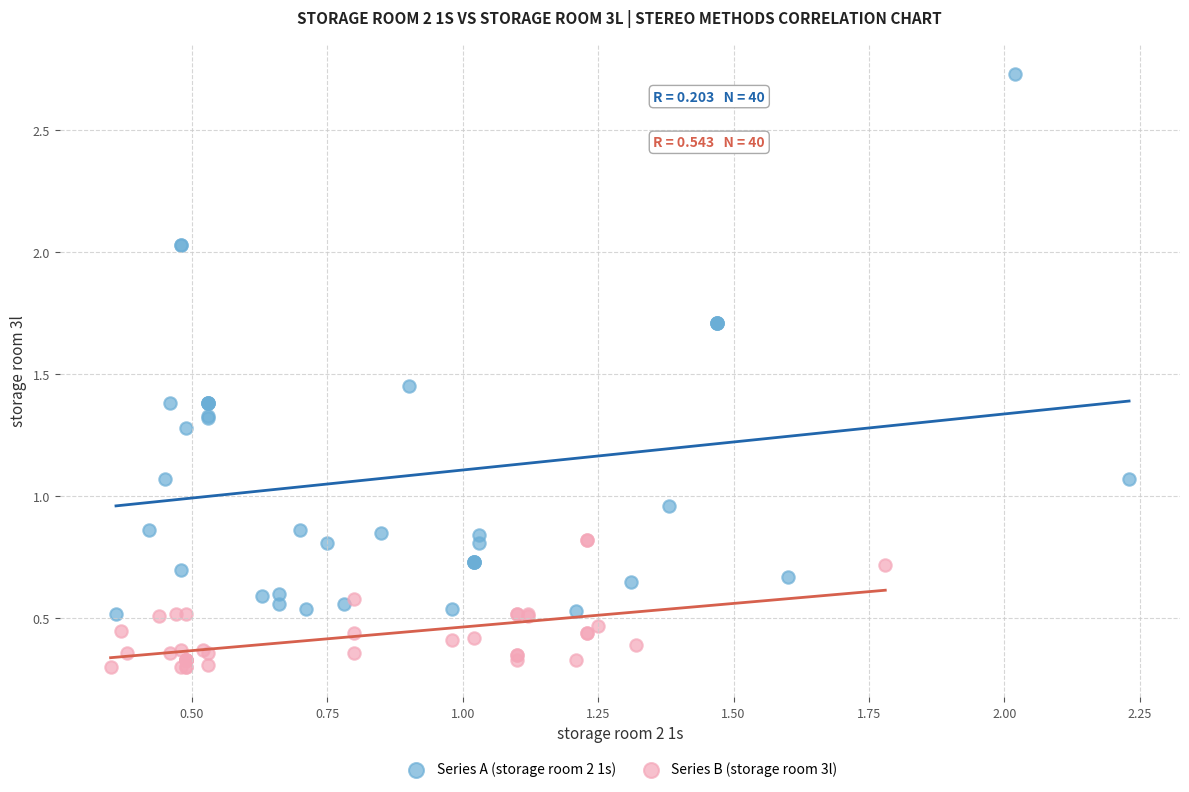

Which series contains the lowest Y value?

Series B (storage room 3l)